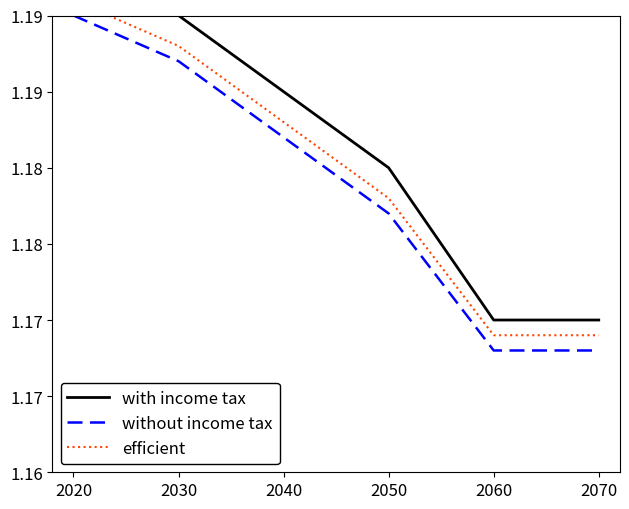

Is it true that with income tax equals 1.2 at 2030?

True